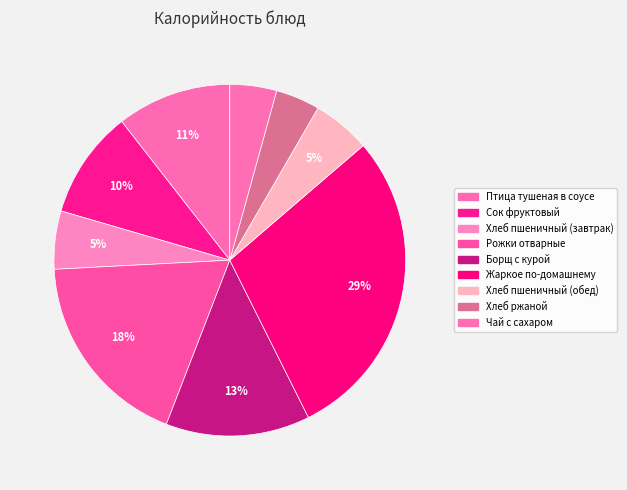

What is the ratio of the value at Хлеб пшеничный (обед) to the value at Борщ с курой?

0.4